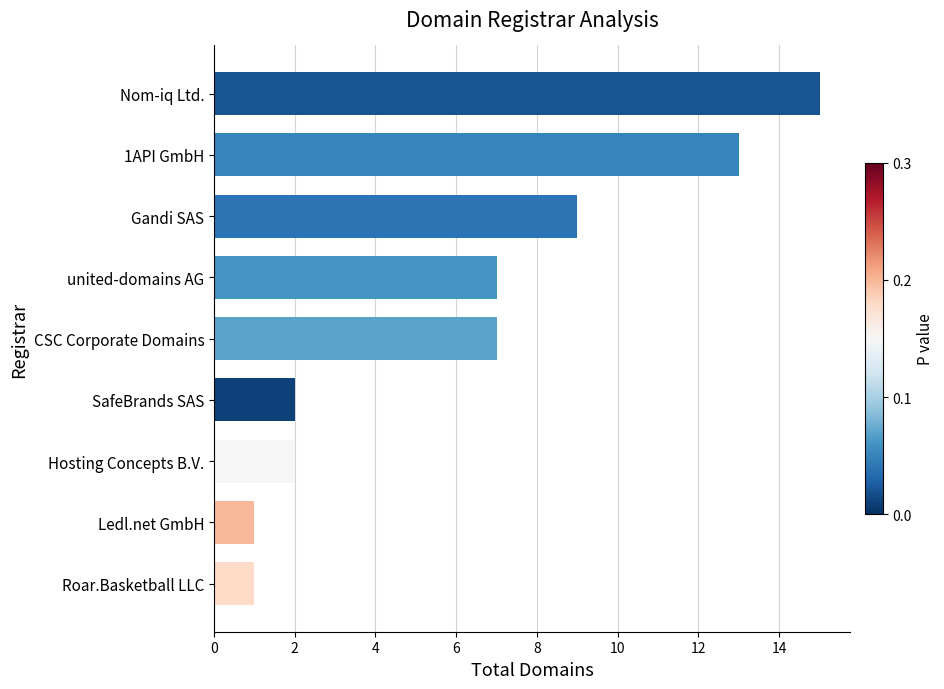

How many categories are shown in the chart?

9